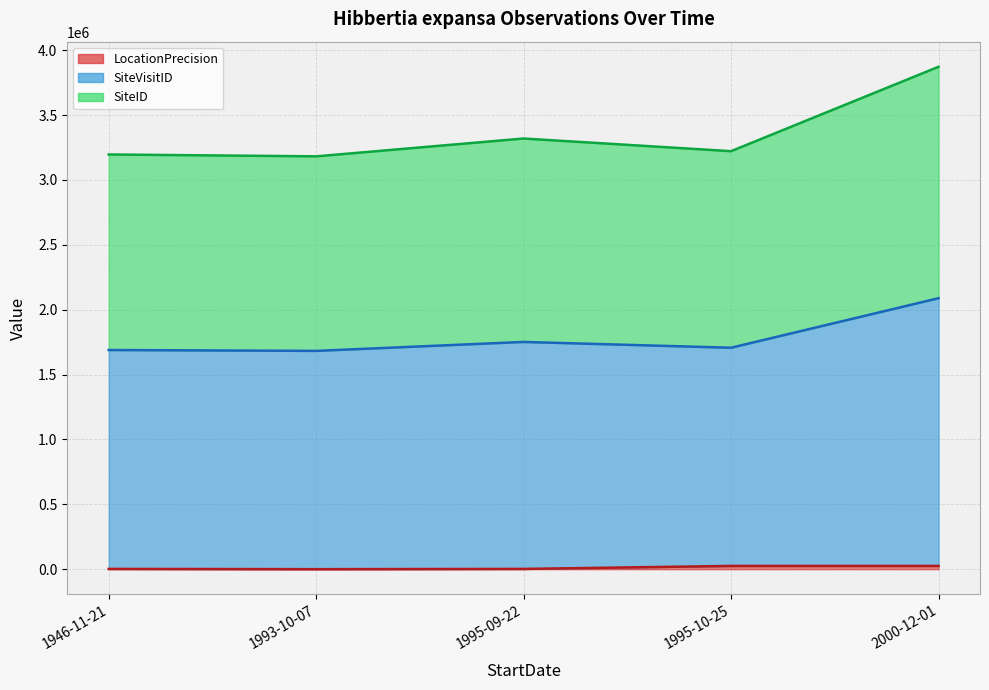

What is the total value across all series at 2000-12-01?

5985521